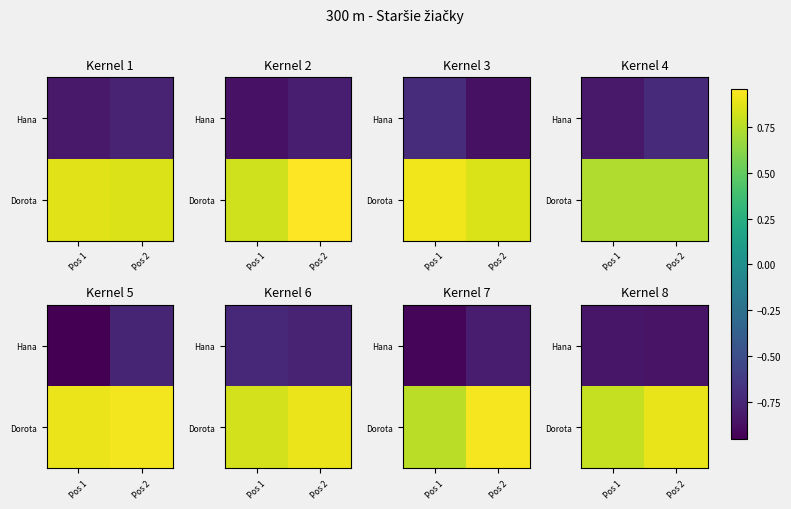

How many categories are shown in the chart?

2